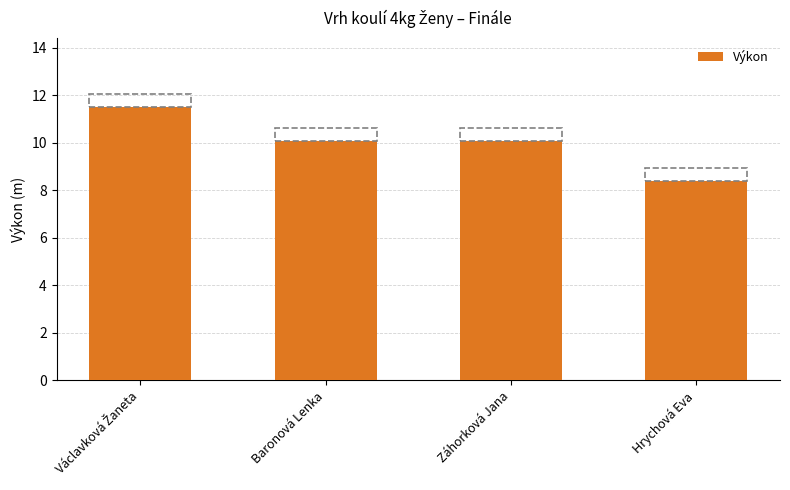

What value does the data have at Hrychová Eva?

8.4